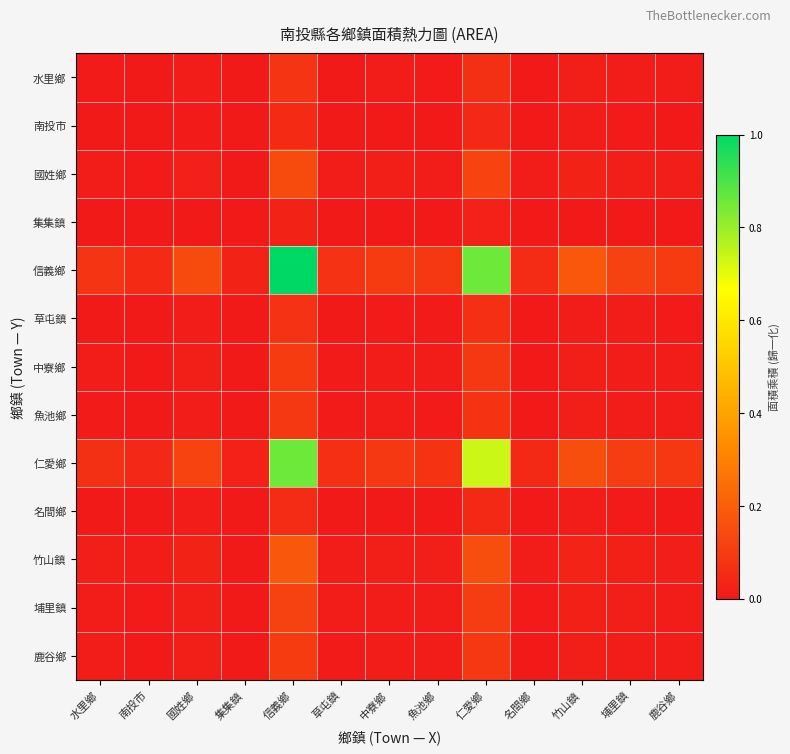

Rank the series by their maximum value, from lowest to highest.

集集鎮, 南投市, 名間鄉, 草屯鎮, 水里鄉, 魚池鄉, 鹿谷鄉, 中寮鄉, 埔里鎮, 國姓鄉, 竹山鎮, 仁愛鄉, 信義鄉